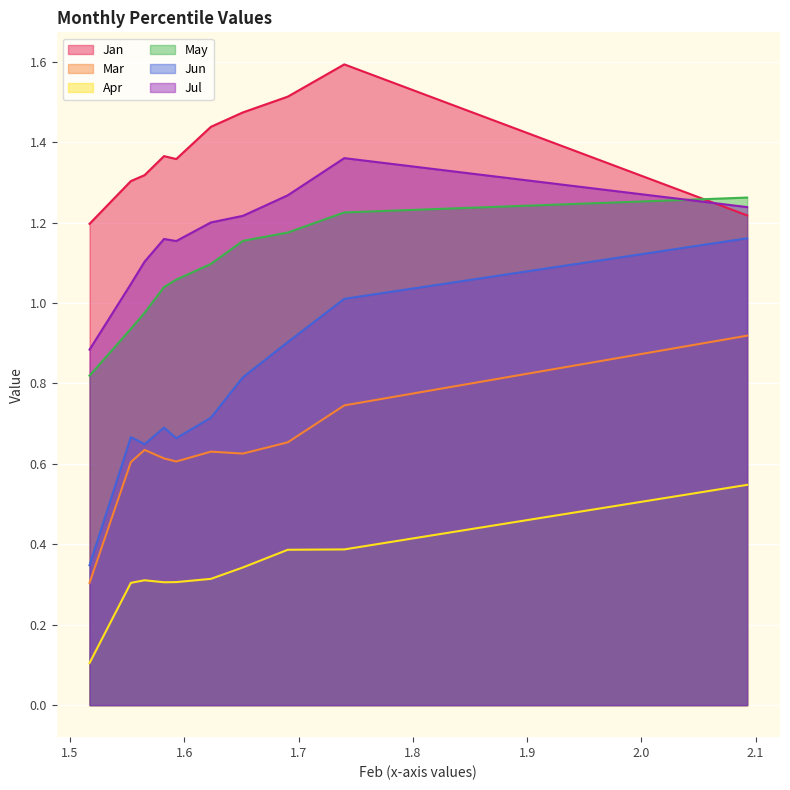

What is the greatest value displayed?

1.6